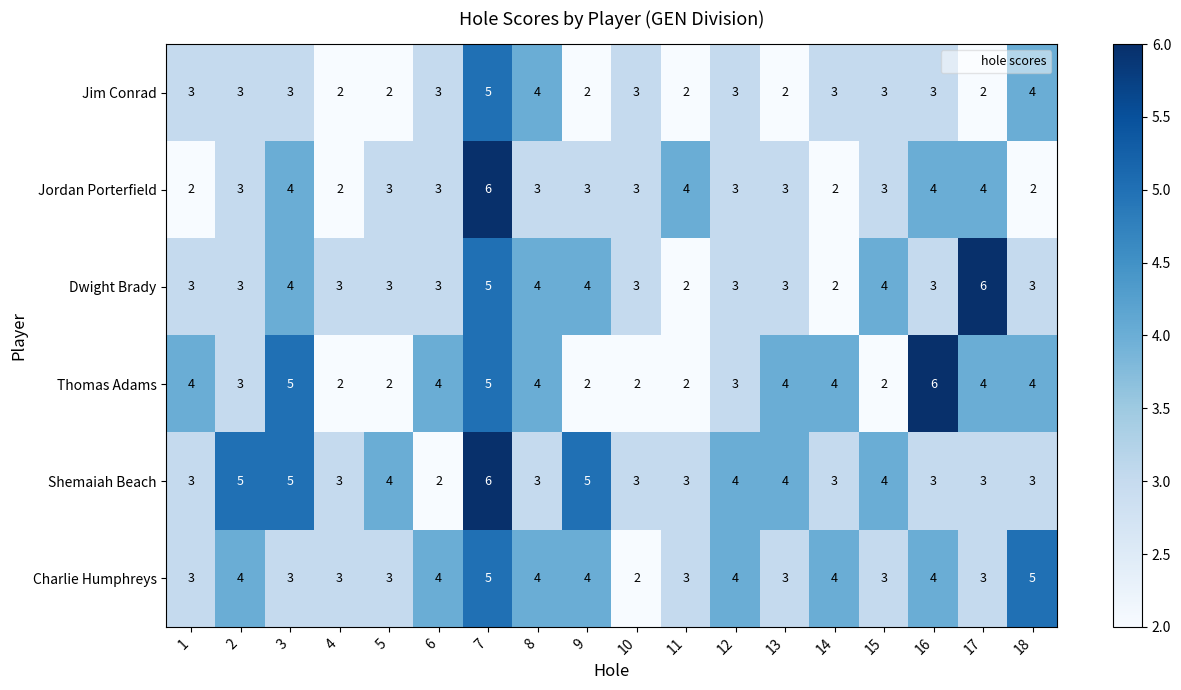

At which label does Shemaiah Beach reach its peak?

7